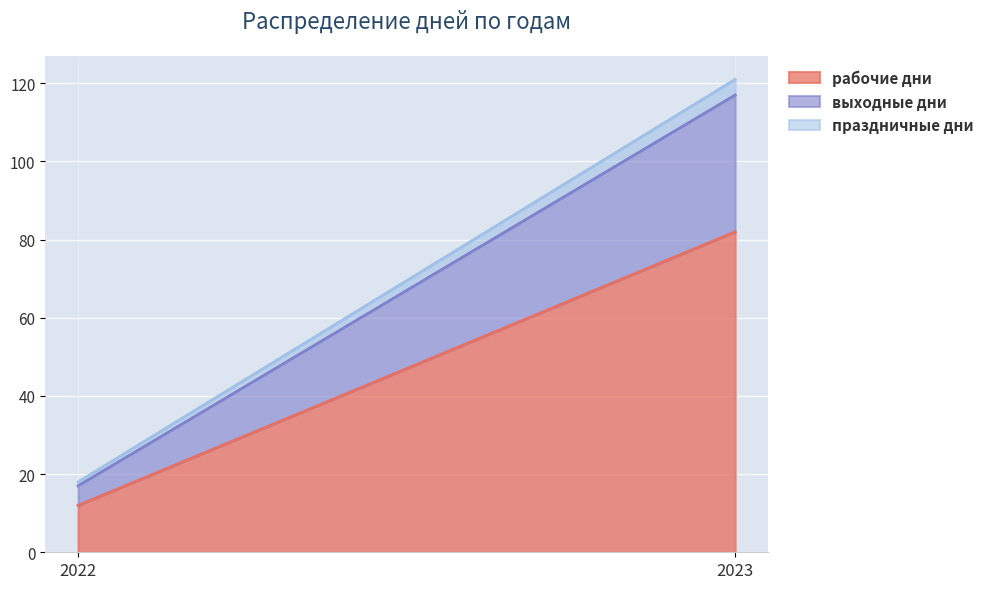

Reading left to right, transcribe all the data shown in this chart.

рабочие дни: 2022=12	2023=82
выходные дни: 2022=5	2023=35
праздничные дни: 2022=1	2023=4